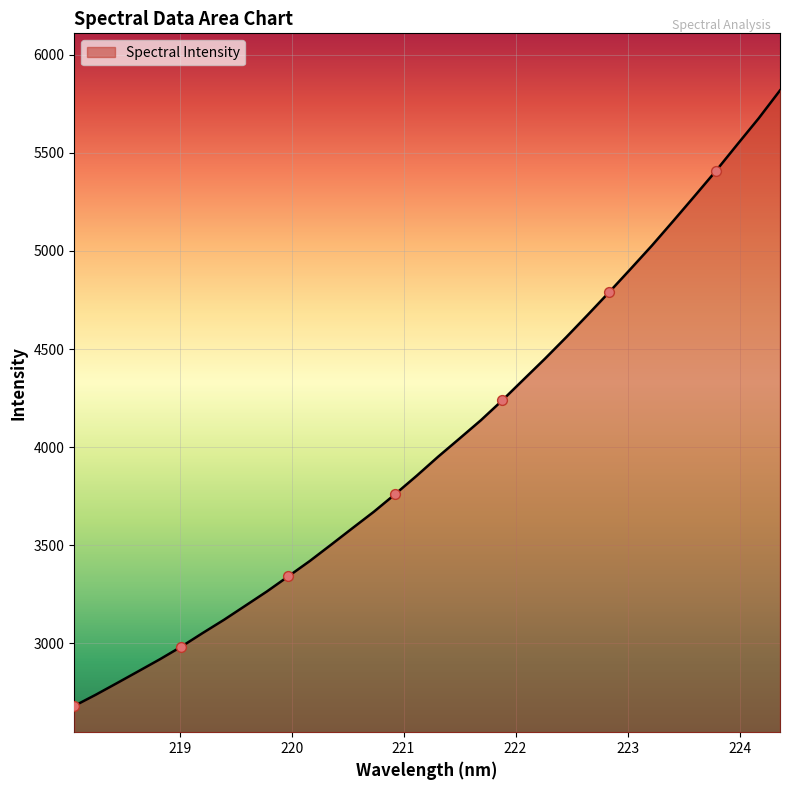

What is the greatest value displayed?

5818.5